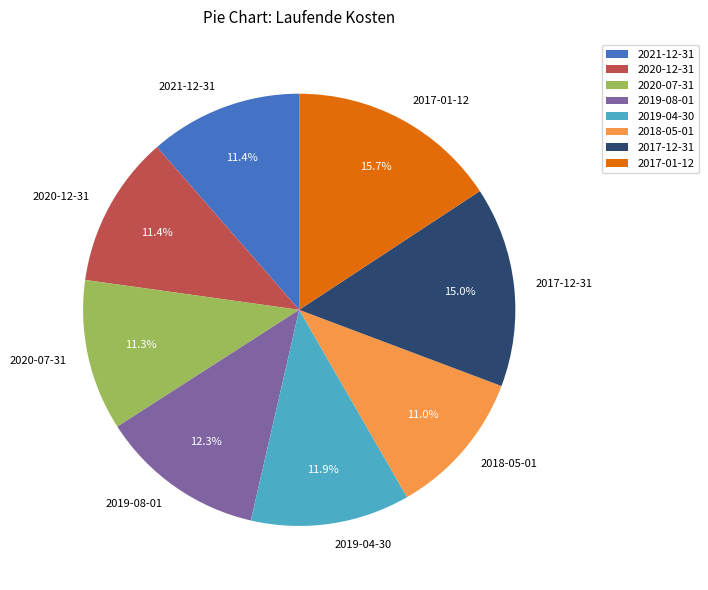

Count the number of slices in the pie.

8